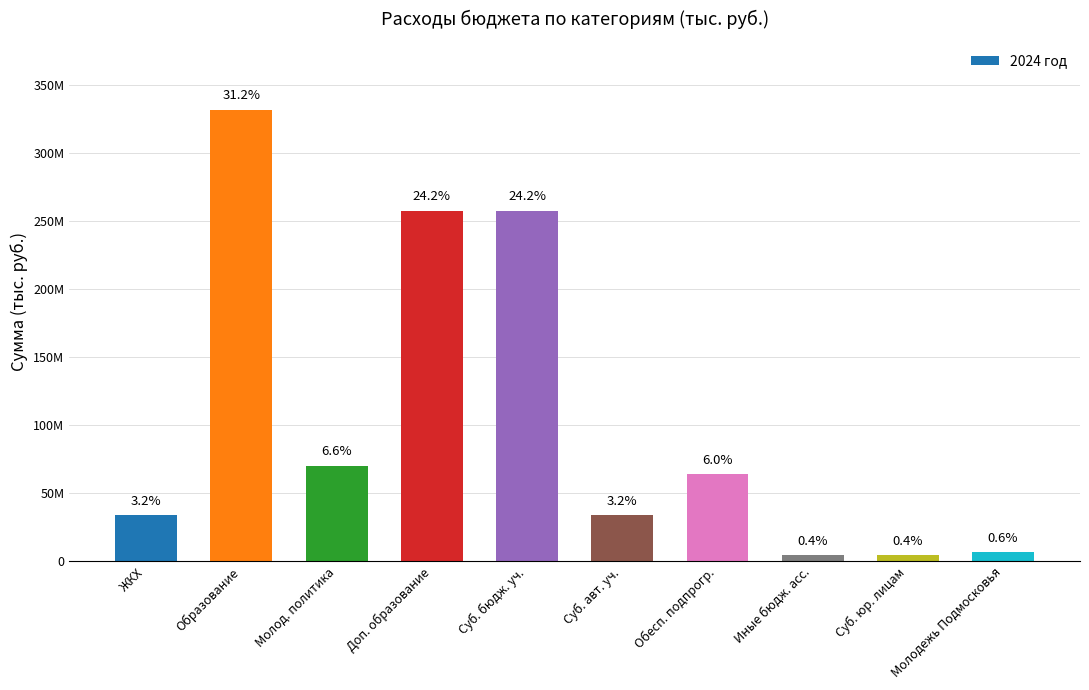

Rank the categories by value from lowest to highest.

Иные бюдж. асс., Суб. юр. лицам, Молодежь Подмосковья, ЖКХ, Суб. авт. уч., Обесп. подпрогр., Молод. политика, Доп. образование, Суб. бюдж. уч., Образование